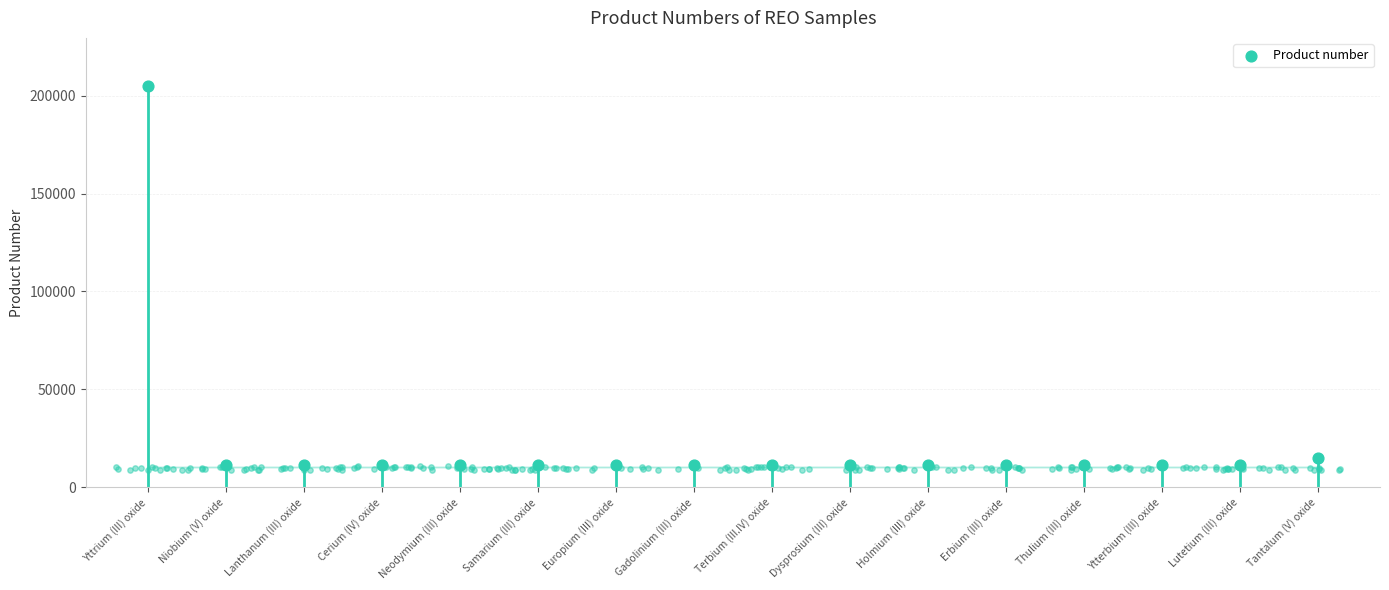

Which has a higher value, Neodymium (III) oxide or Yttrium (III) oxide?

Yttrium (III) oxide